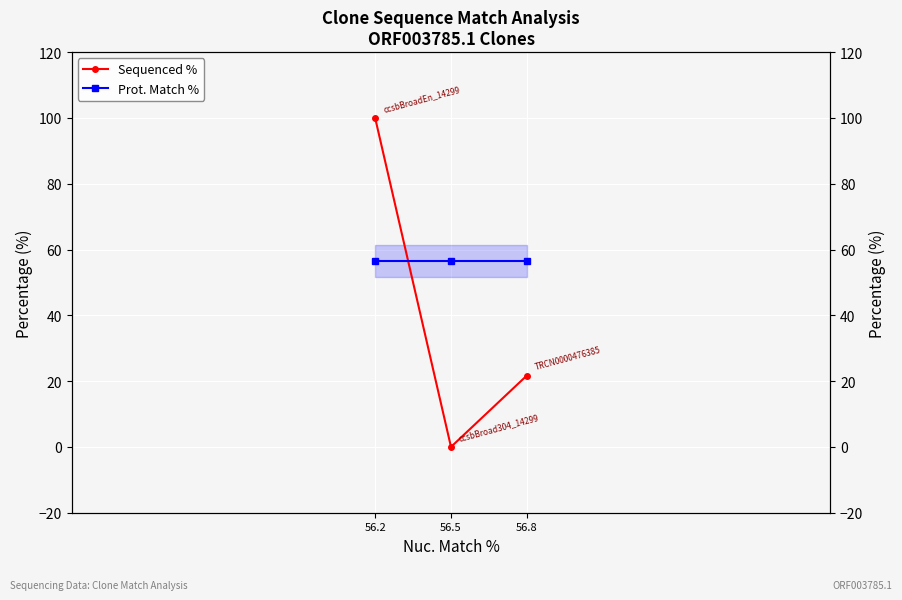

What is the value of the Prot. Match % point at the 1st from the left?

56.5